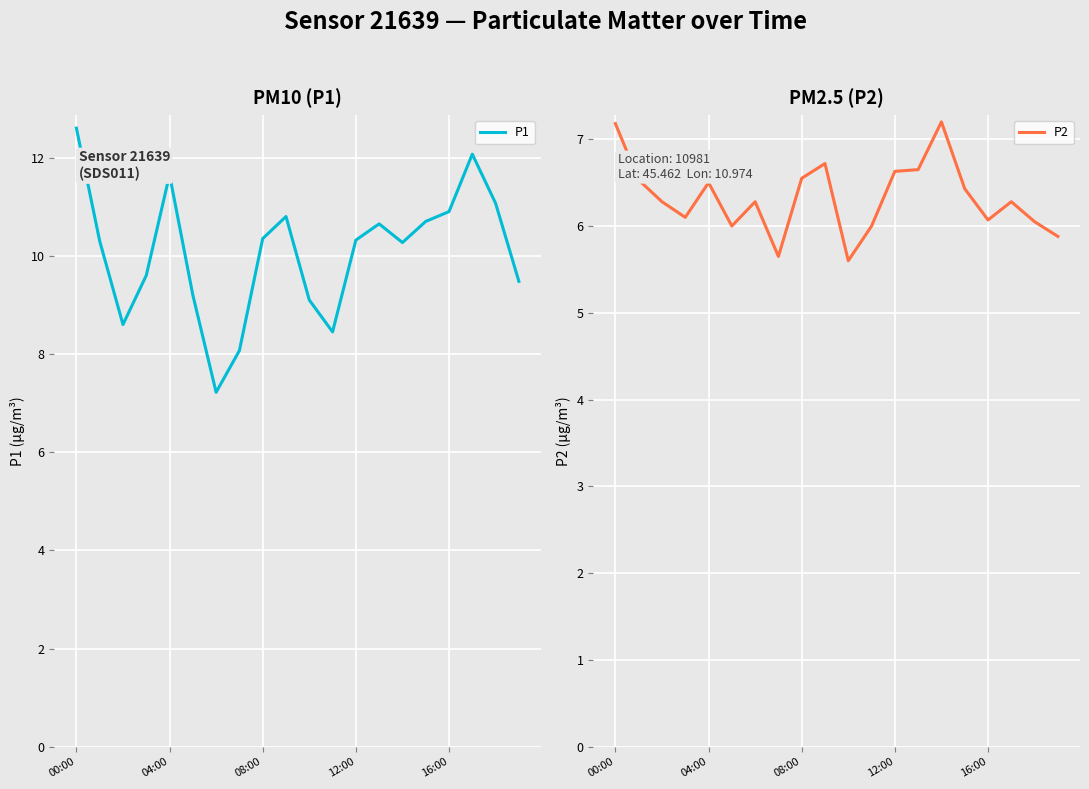

What are all the series names shown in the legend?

P1, P2